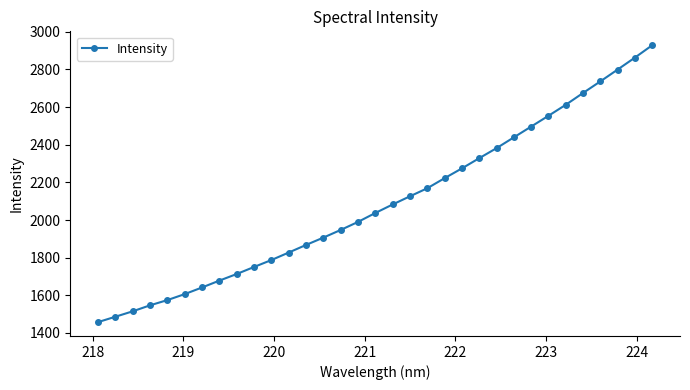

What is the sum of all values?

69021.9